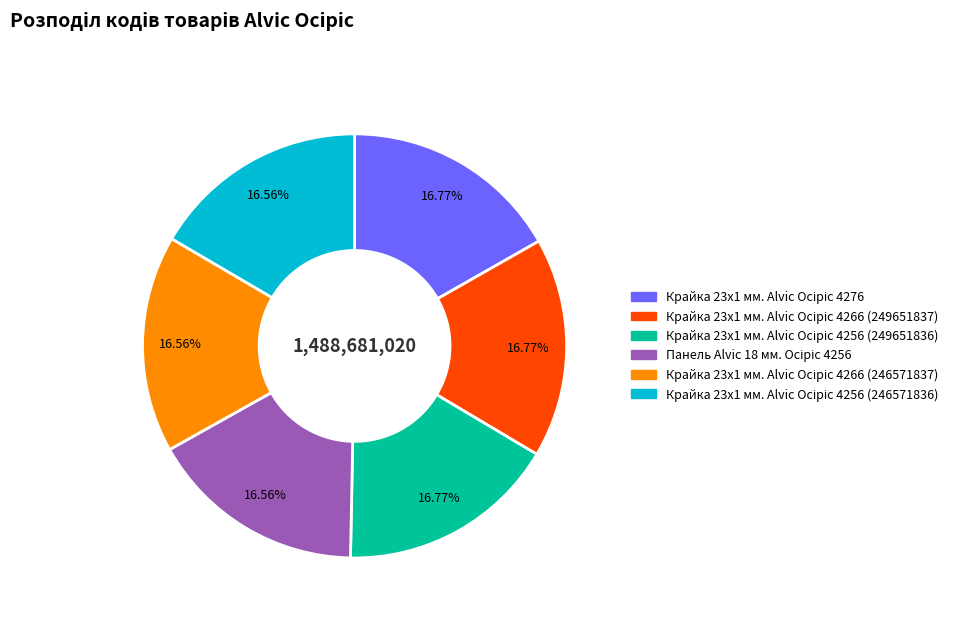

Does any single category account for the majority?

No